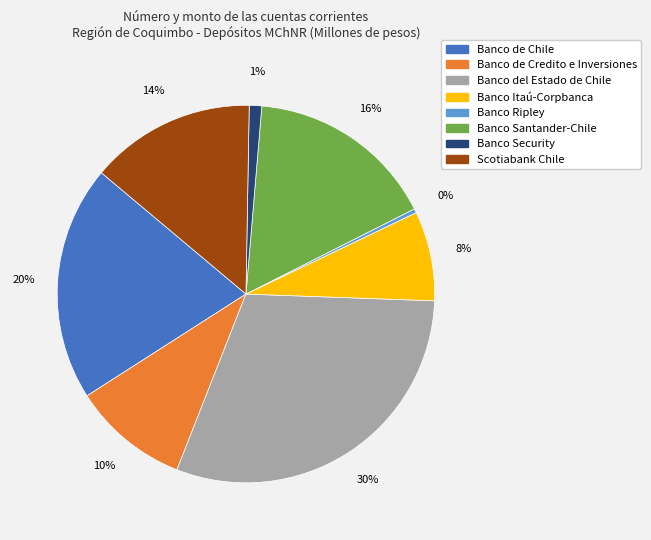

How many slices are in this pie chart?

8